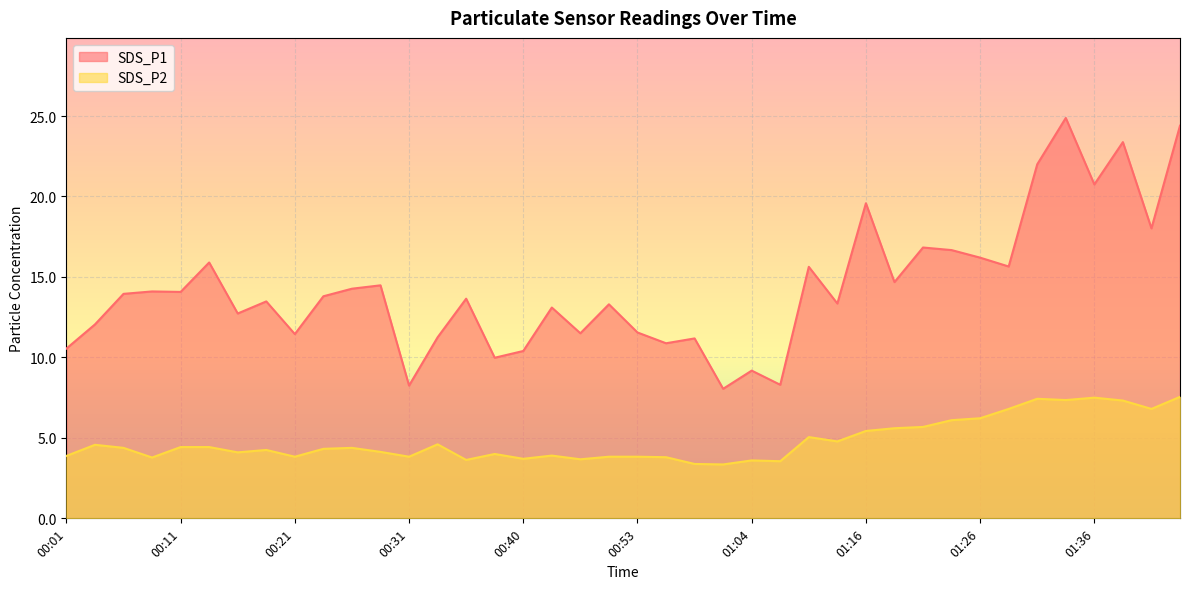

How many lines are shown in the chart?

2